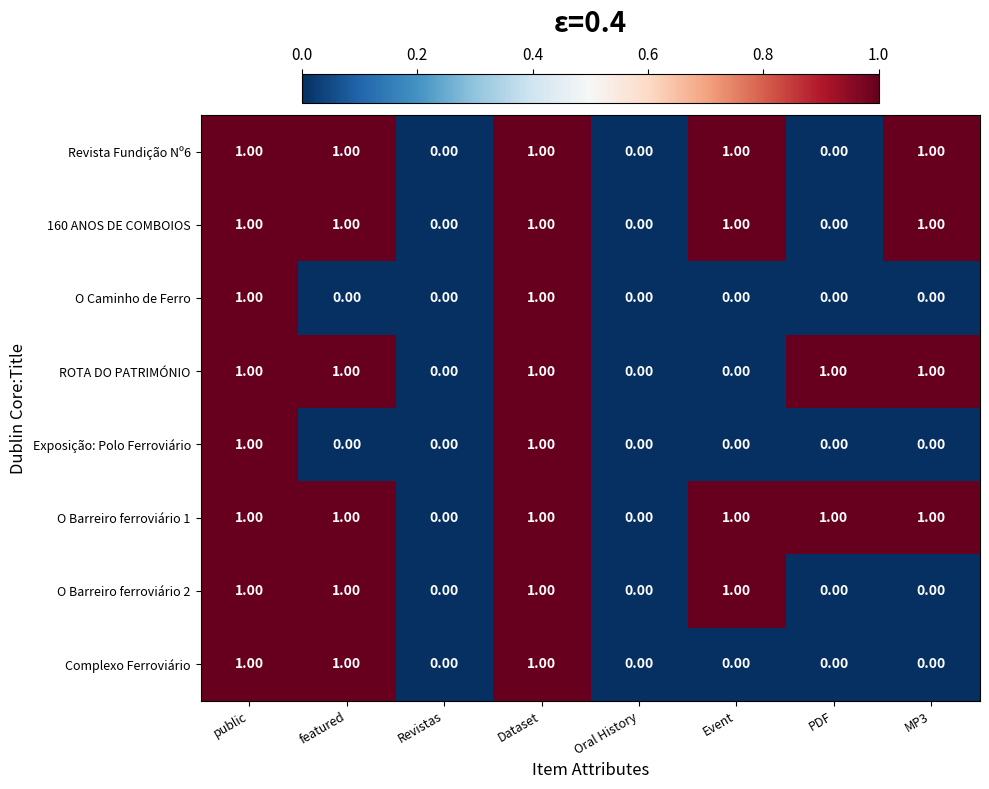

Which series has the largest total across all categories?

O Barreiro ferroviário 1